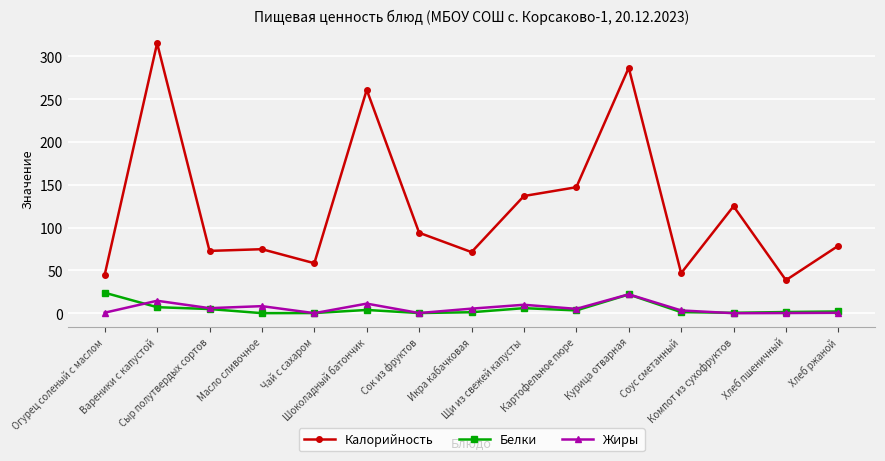

True or false: Белки has a value of 3.3 at Картофельное пюре.

True